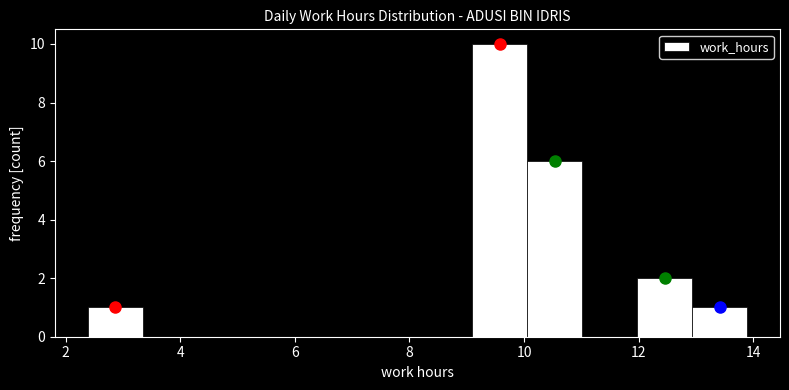

Reading left to right, transcribe this chart: for each bar, give the range it covers on the x-axis and its height. Neither the bar edges nor the heights are printed on the chart, so give them approximately, as read against the axes.

2.4 to 3.4: 1
3.4 to 4.4: 0
4.4 to 5.2: 0
5.2 to 6.2: 0
6.2 to 7.2: 0
7.2 to 8.2: 0
8.2 to 9.0: 0
9.0 to 10.0: 10
10.0 to 11.0: 6
11.0 to 12.0: 0
12.0 to 13.0: 2
13.0 to 13.8: 1